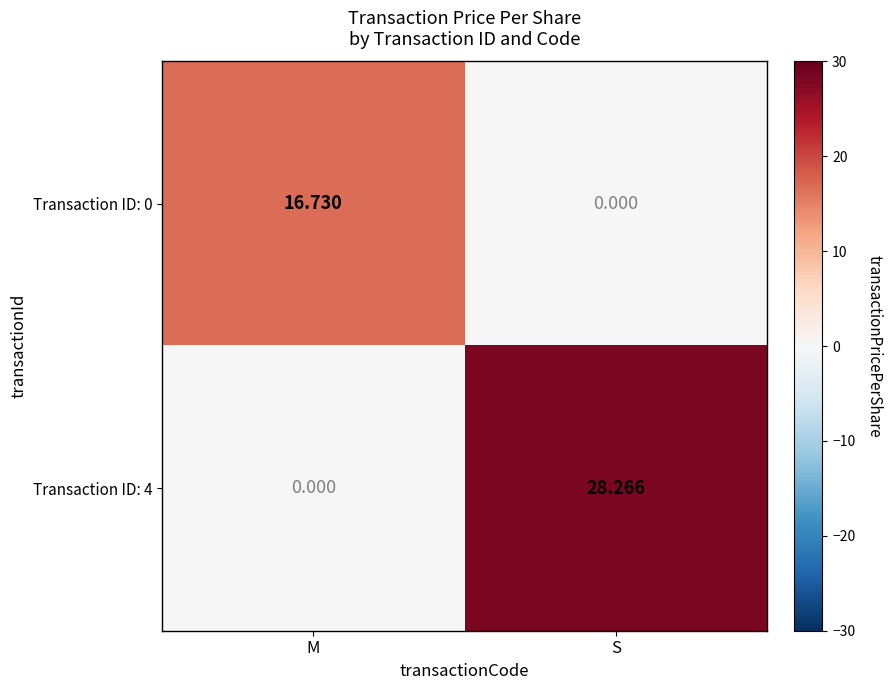

List the labels in order of Transaction ID: 4 value, largest first.

S, M